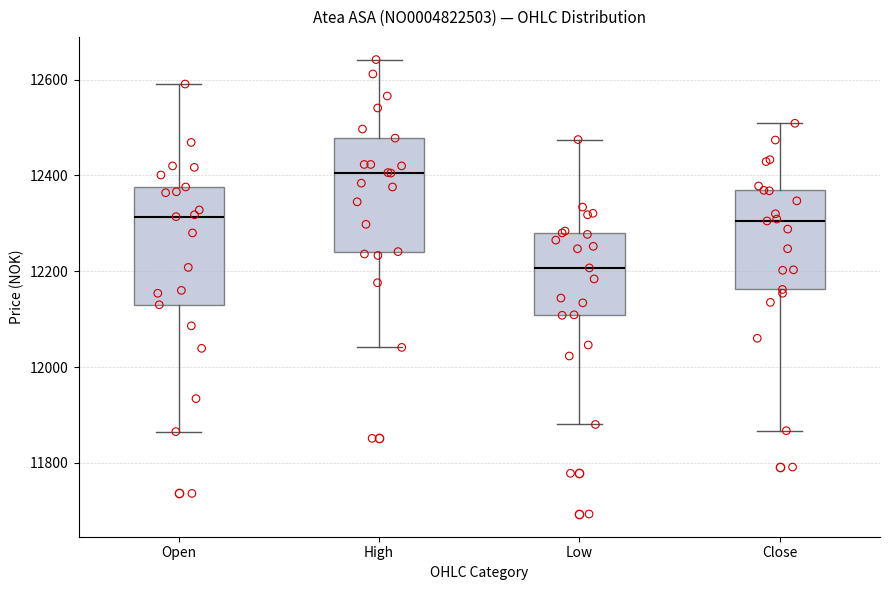

Where does the lower whisker of the box for High end on the y-axis? The values are not printed on the chart, so give them approximately, as read against the axis.

12040